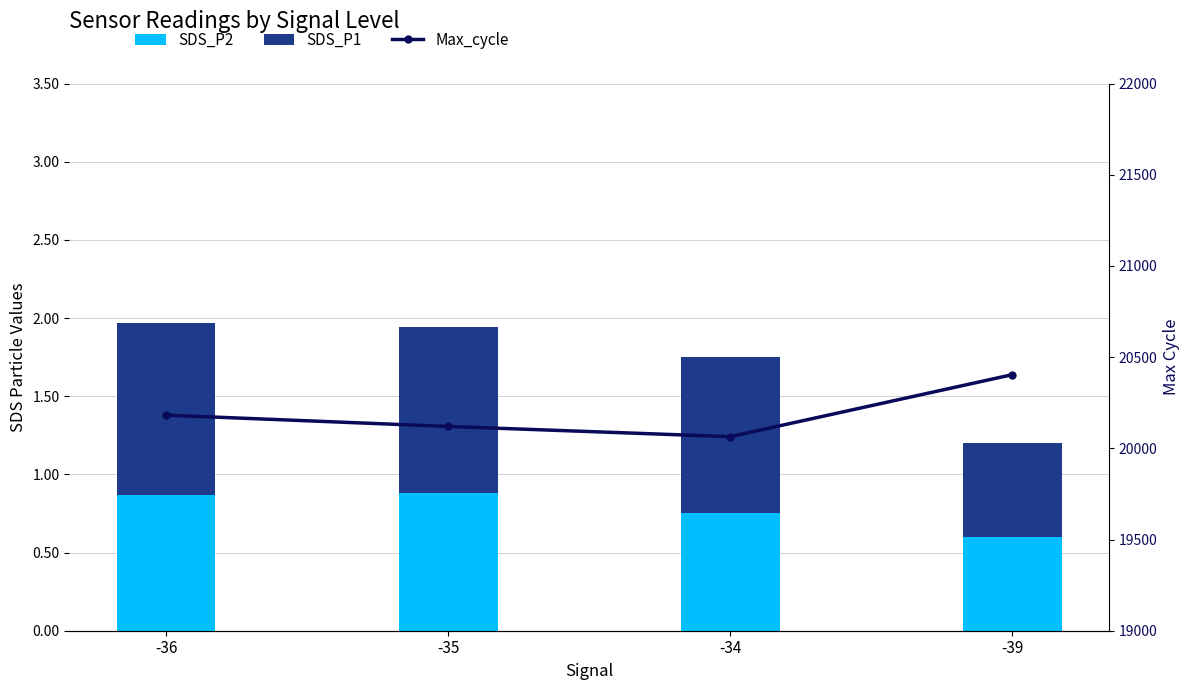

What is the highest value of the Max_cycle series?

20404.0